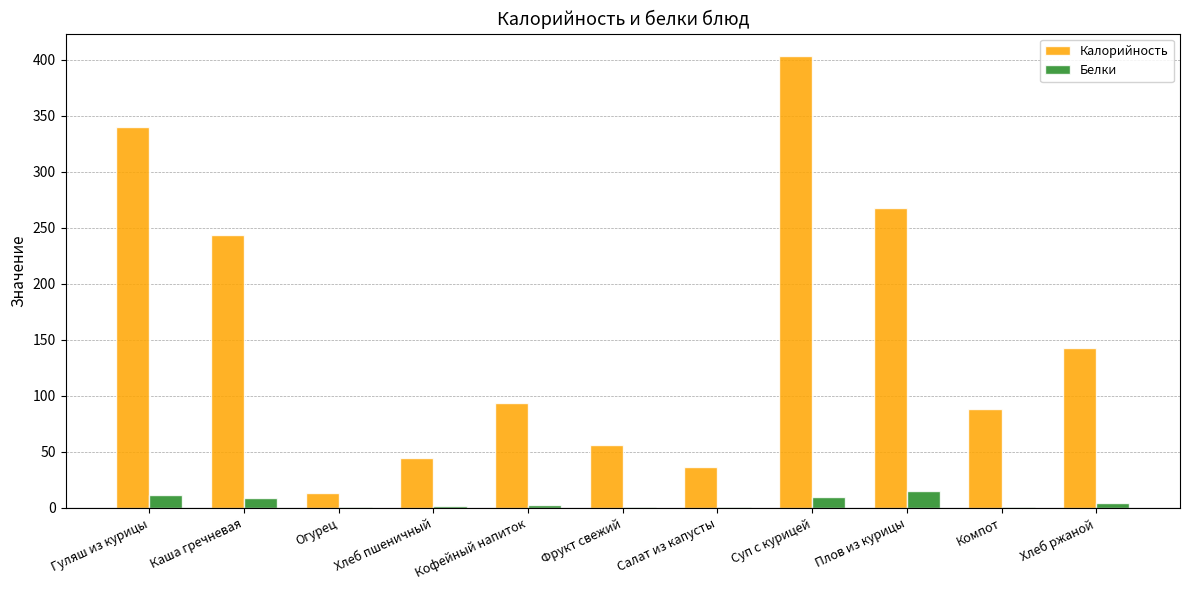

What is the highest value of the Белки series?

14.8